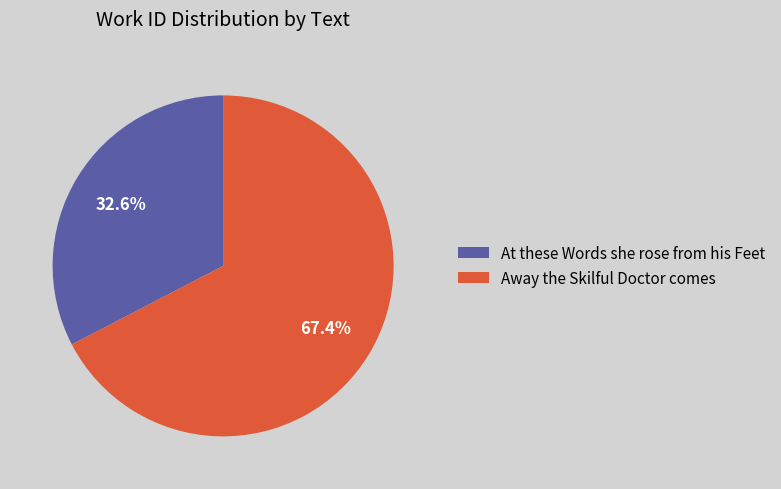

Rank the categories by value from highest to lowest.

Away the Skilful Doctor comes, At these Words she rose from his Feet